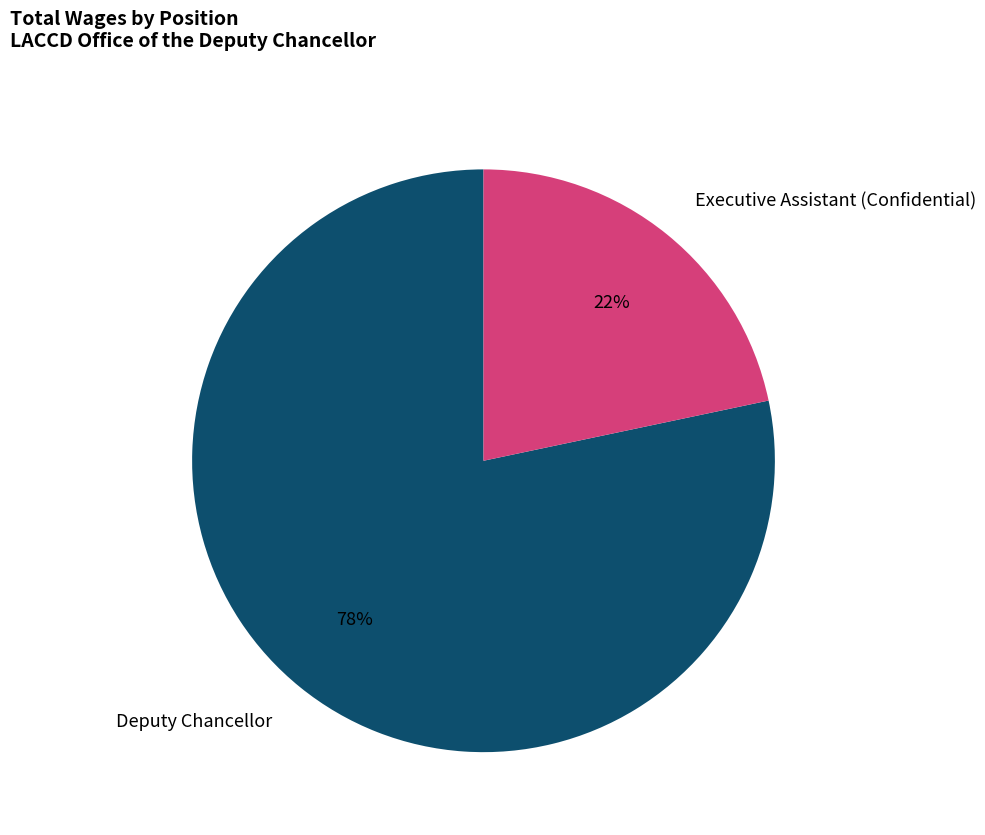

Is there any slice that represents more than half of the pie?

Yes